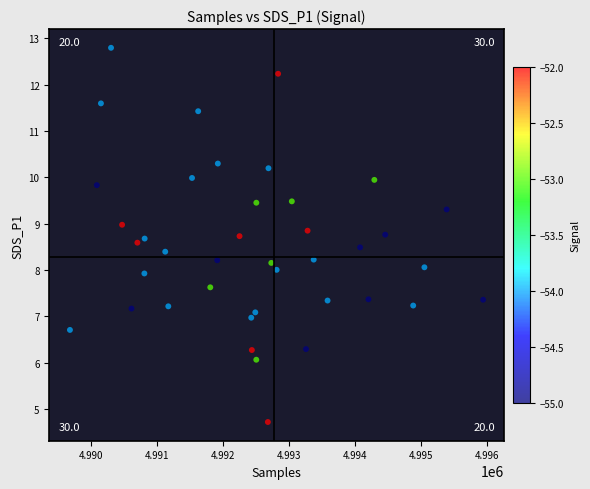

What is the range of X values (max minus min)?

6266.3